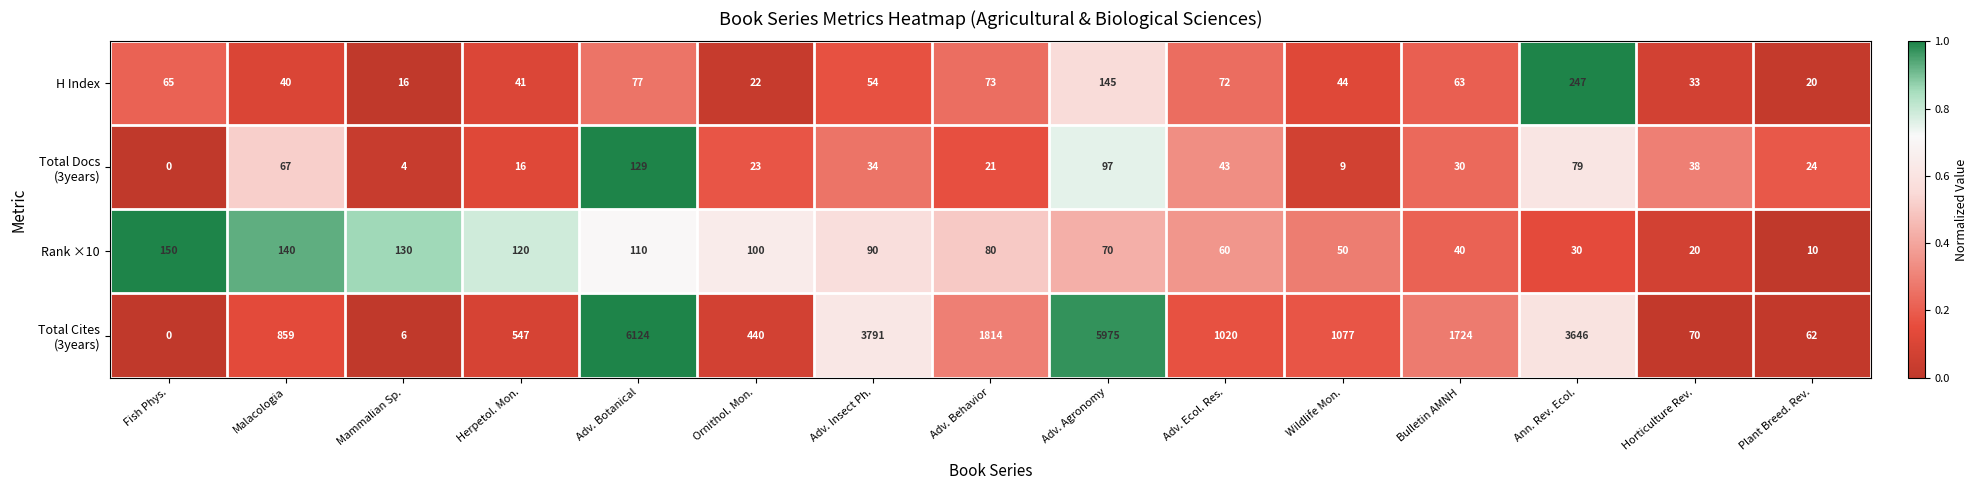

What is the difference between the highest and lowest values at Adv. Botanical?

6047